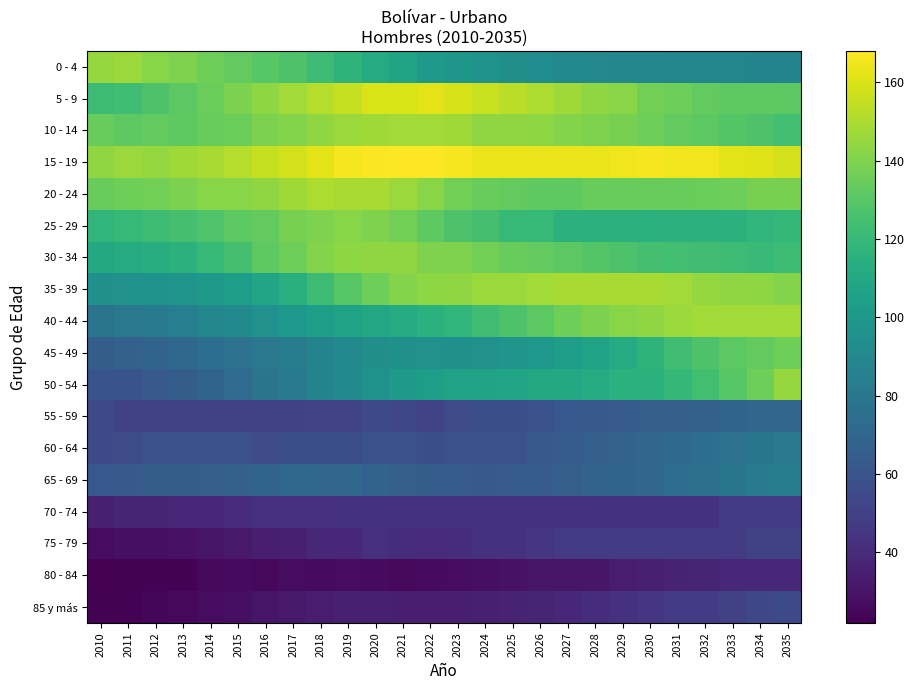

How many series are shown in this chart?

18